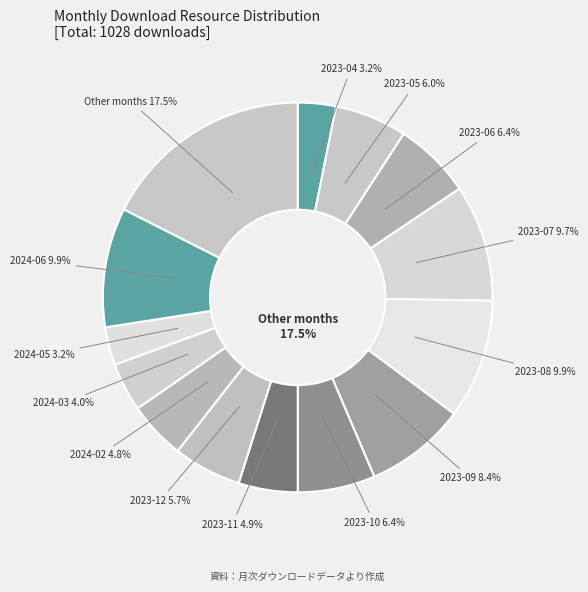

What is the ratio of the value at 2024-03 to the value at 2023-04?

1.3